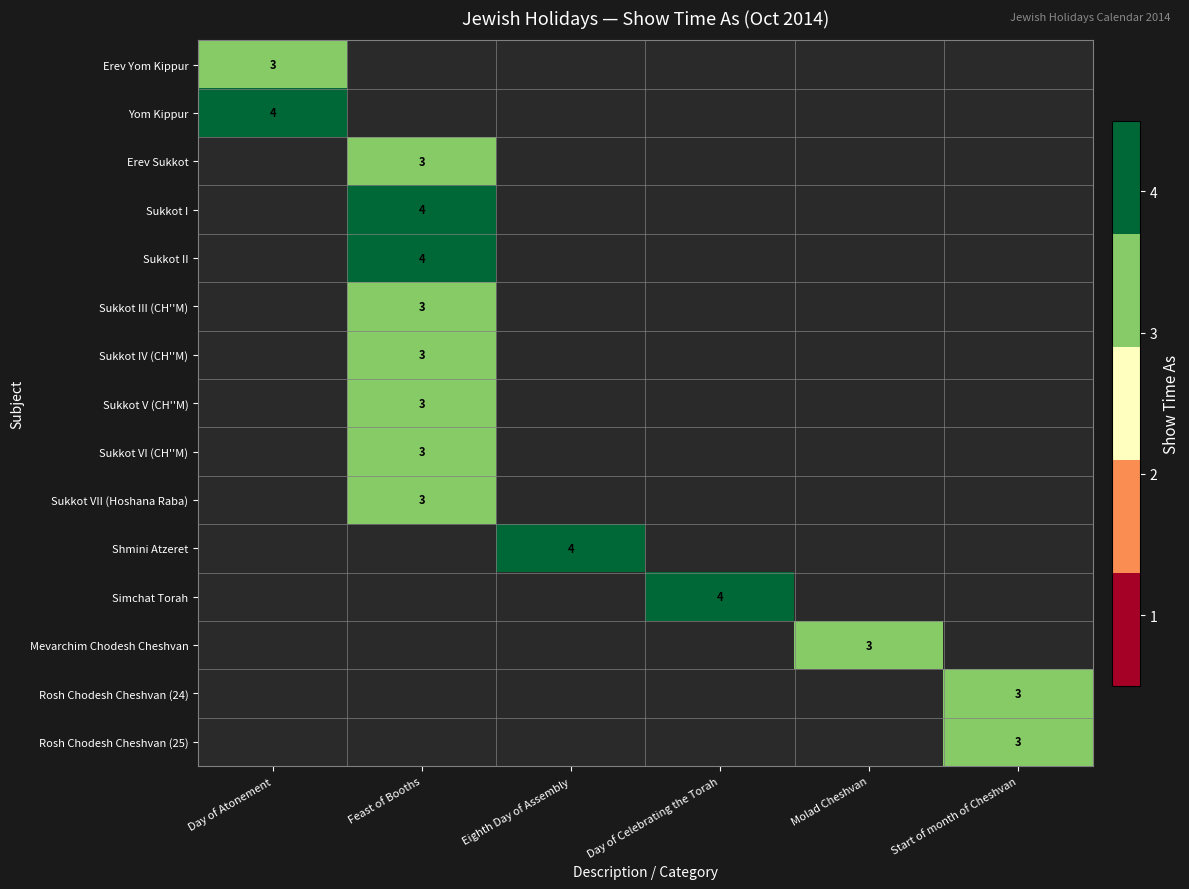

True or false: Erev Sukkot has a value of 3 at Feast of Booths.

True